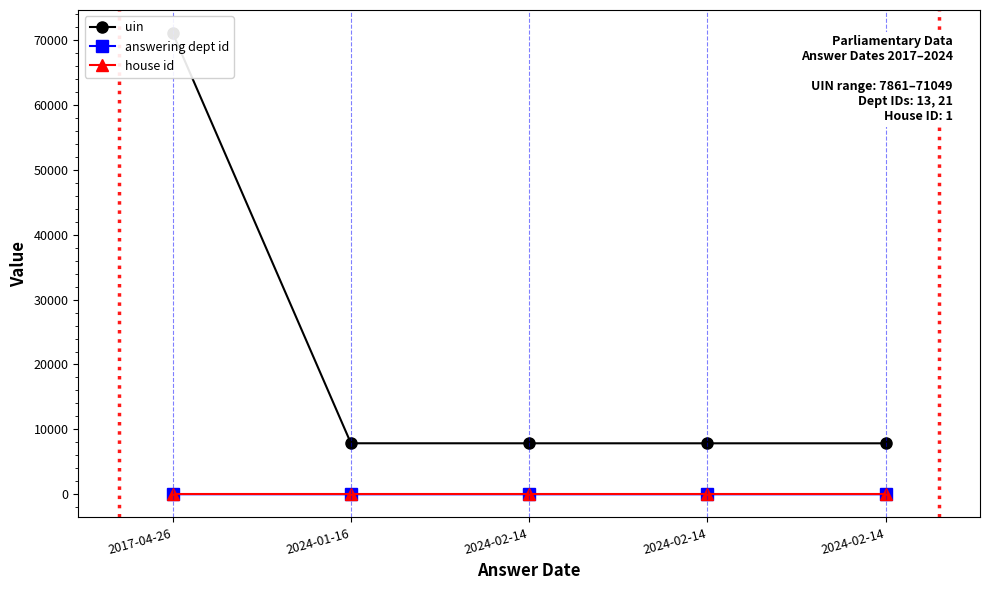

True or false: house id has more than 2 interior local peaks.

False